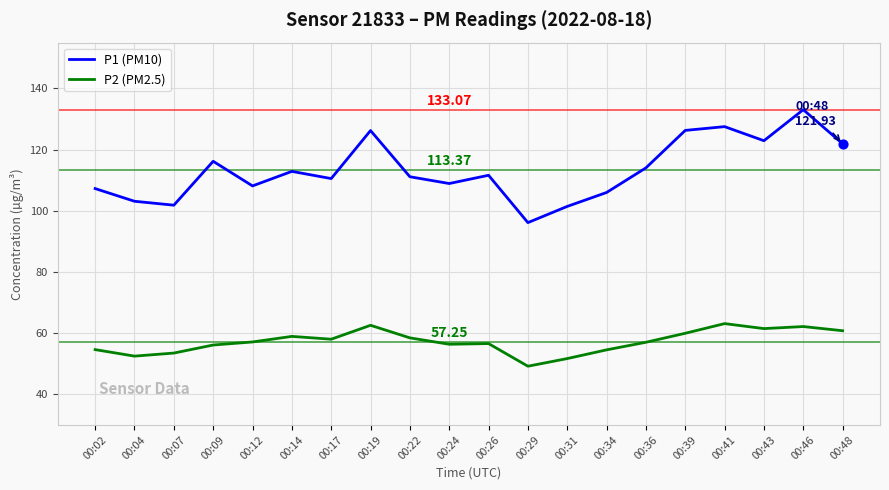

Is the value of P1 (PM10) at 00:43 greater than the value of P2 (PM2.5) at 00:09?

Yes